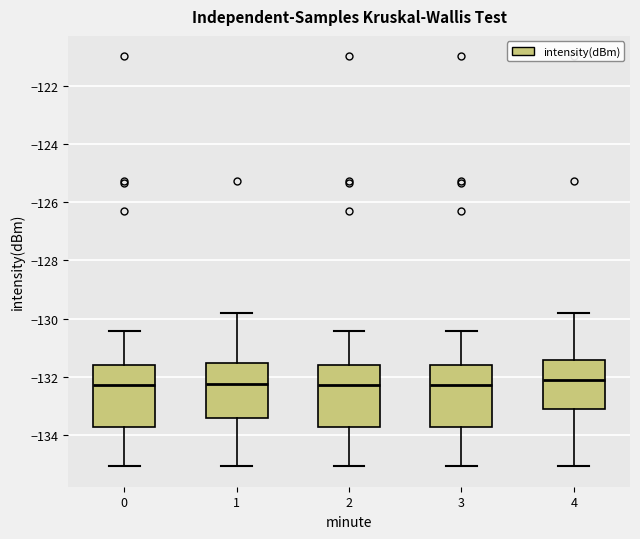

Reading left to right, transcribe this box plot: for each box, give where its median line is, the range the box spans, and where its two whiskers end, as read against the y-axis. The values are not printed on the chart, so give them approximately, as read against the axis.

0: median -132.2, box -133.8 to -131.6, whiskers -135.0 to -130.4
1: median -132.2, box -133.4 to -131.6, whiskers -135.0 to -129.8
2: median -132.2, box -133.8 to -131.6, whiskers -135.0 to -130.4
3: median -132.2, box -133.8 to -131.6, whiskers -135.0 to -130.4
4: median -132.2, box -133.2 to -131.4, whiskers -135.0 to -129.8